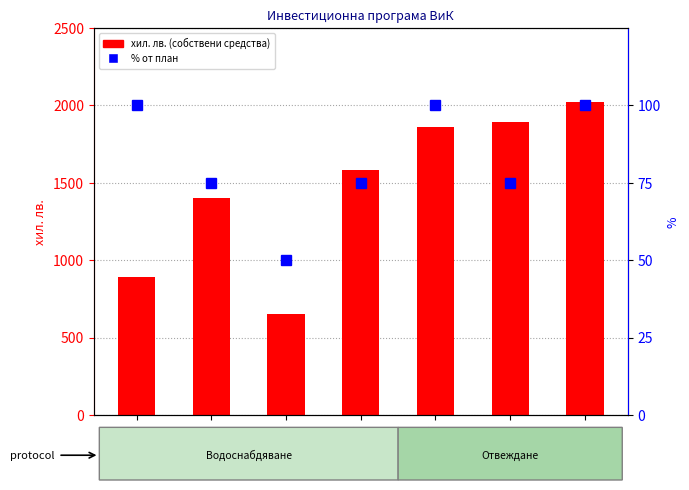

How many values in the % от план series are below 75?

1